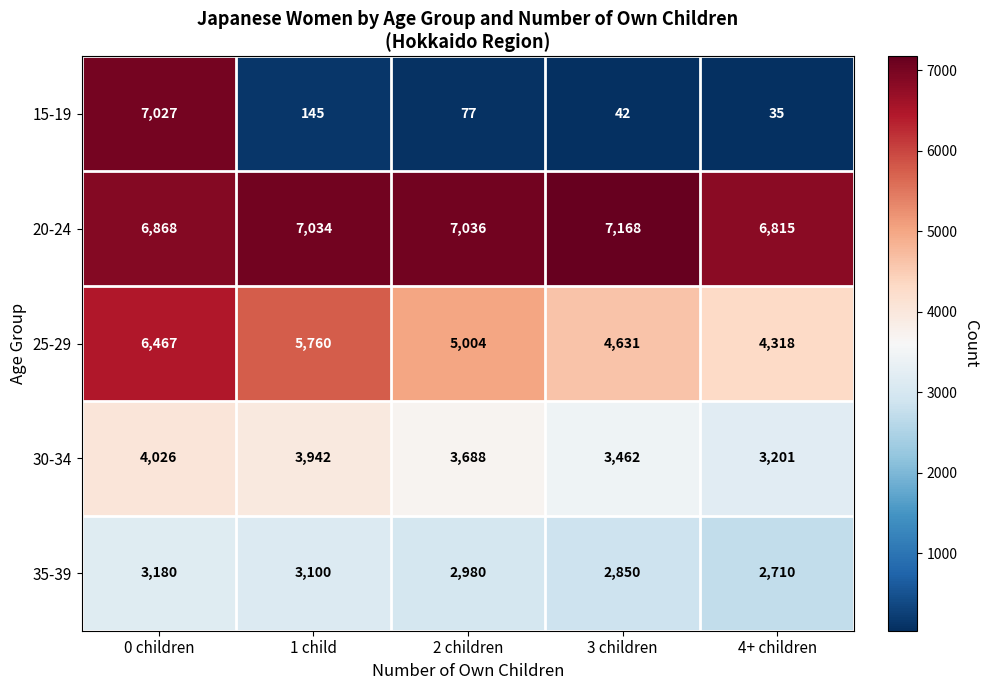

At which category is the sum across all series the highest?

0 children